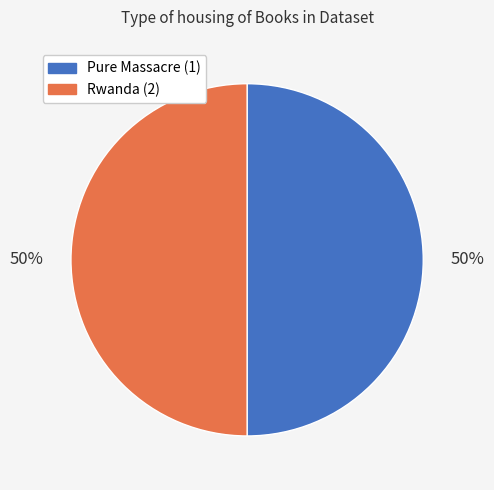

To the nearest percent, what is the combined percentage of Pure Massacre (1) and Rwanda (2)?

100%